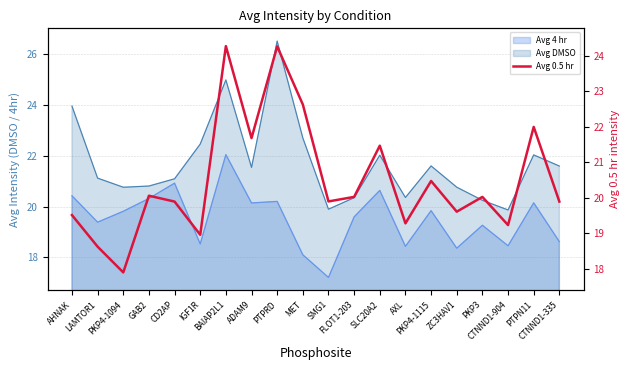

How many lines are shown in the chart?

1